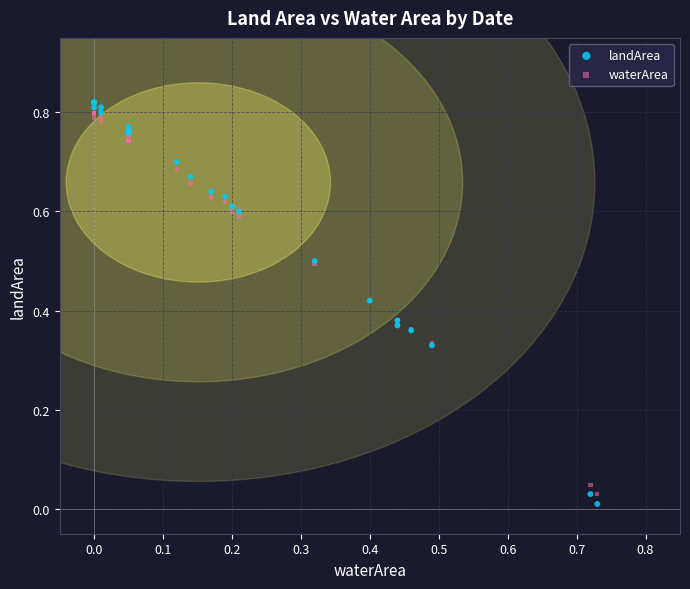

Which series has the widest spread of Y values?

landArea